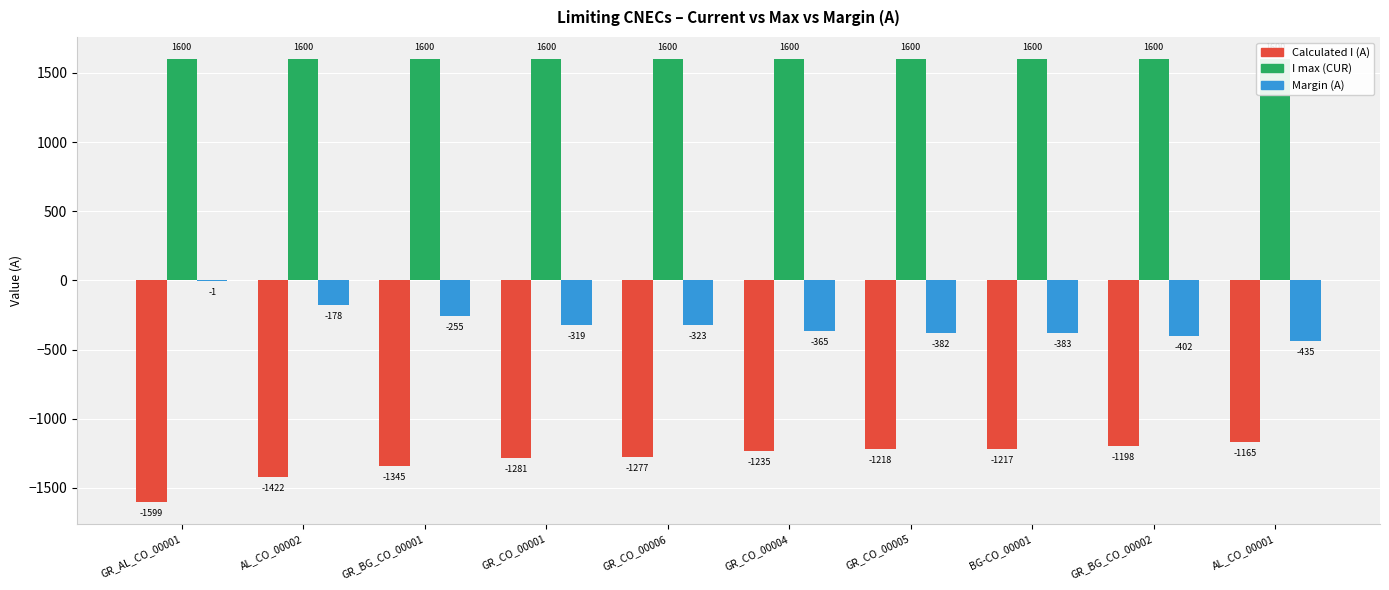

At which label does I max (CUR) reach its minimum?

GR_AL_CO_00001